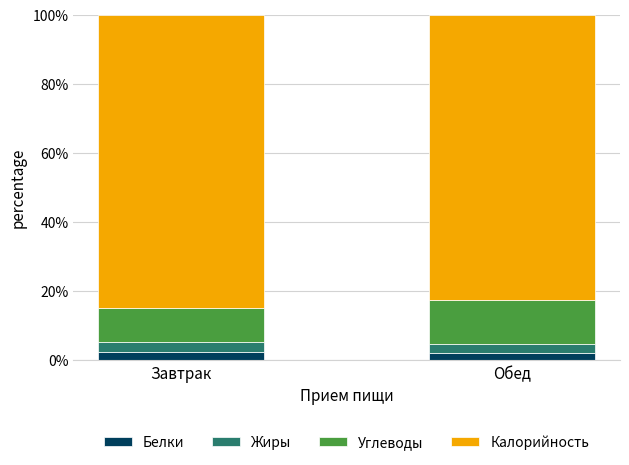

What is the total value across all series at Обед?

100.0